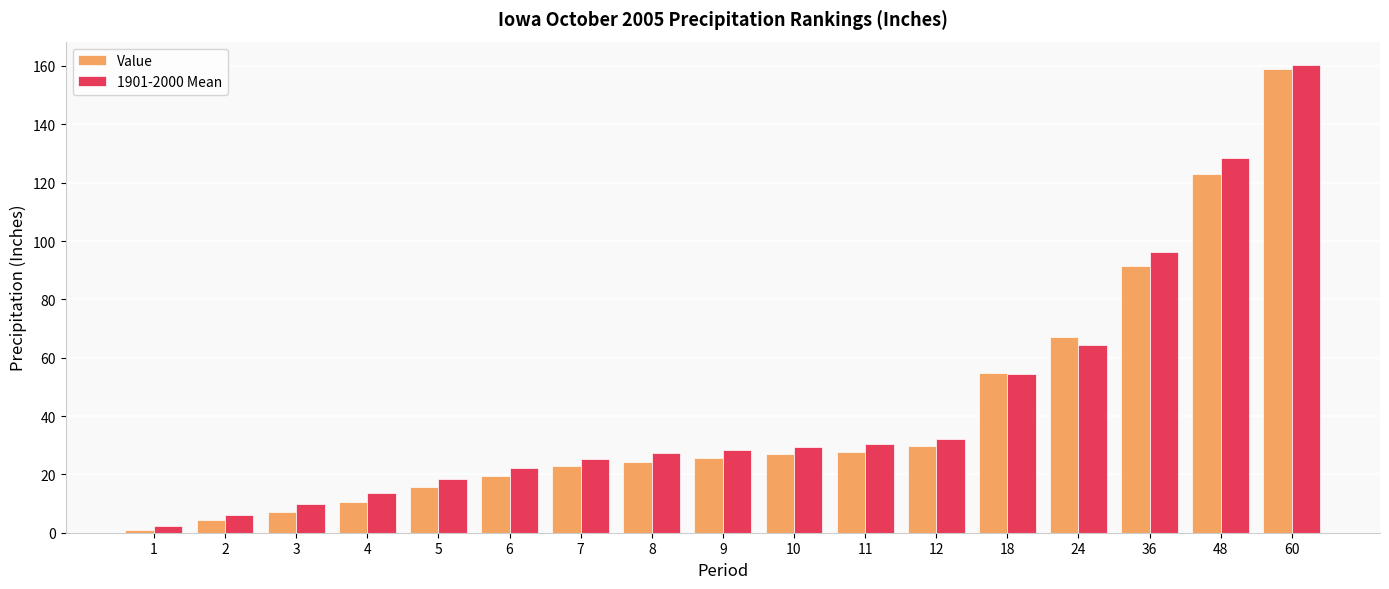

At which label does Value first exceed 25?

9